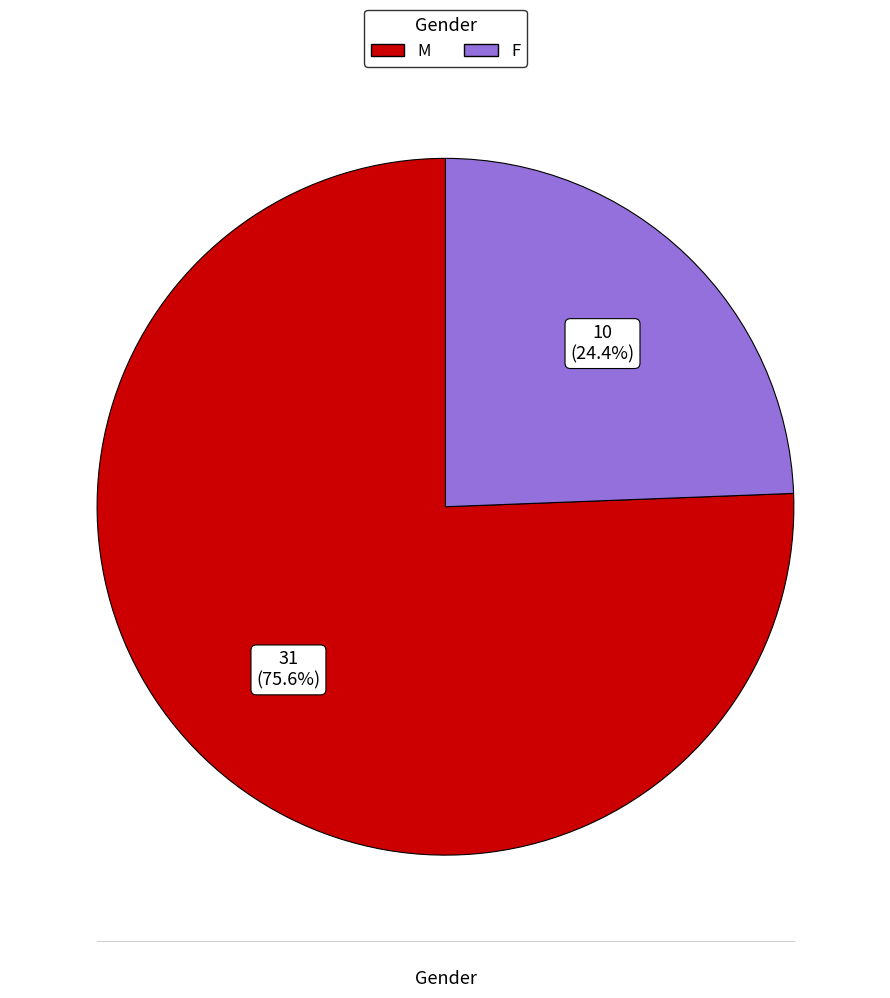

Rank the categories by value from lowest to highest.

F, M